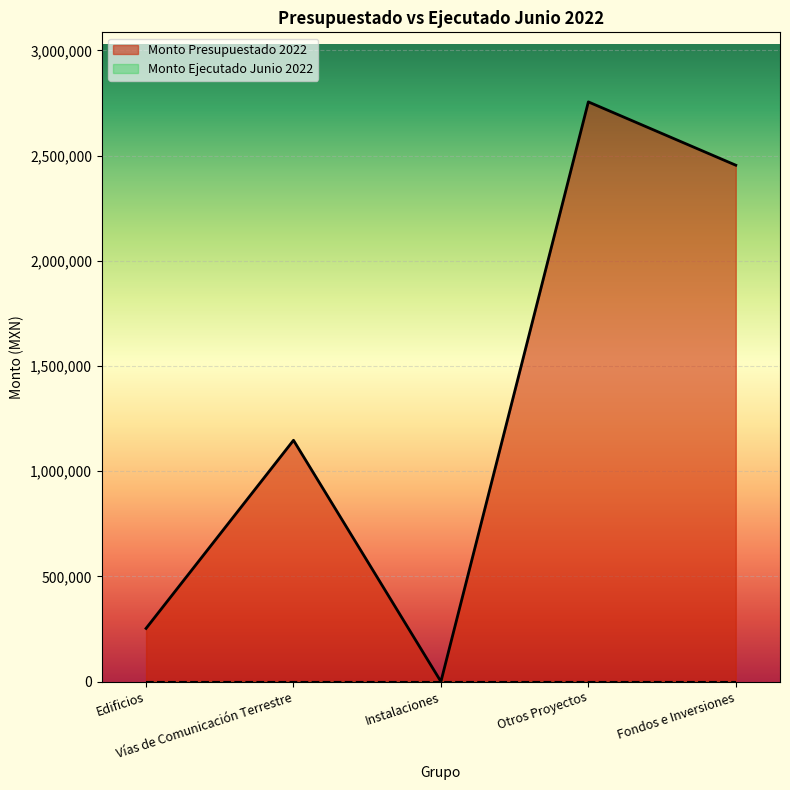

What is the sum of all values?

6609206.3